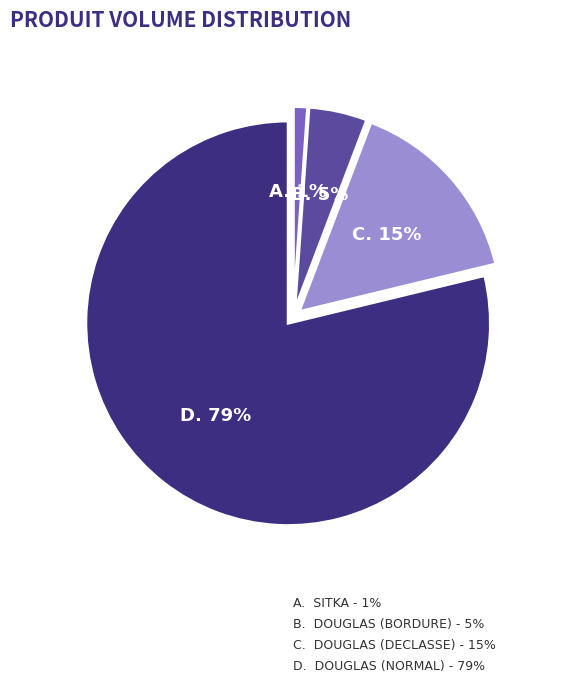

To the nearest percent, what is the average slice percentage?

25%